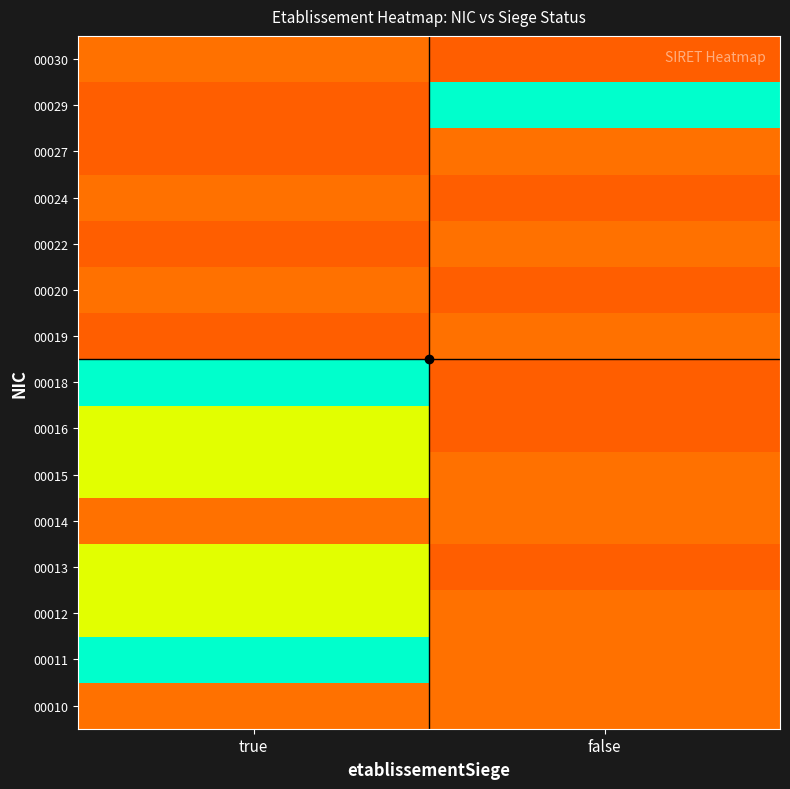

What is the total value across all series at true?

7.5